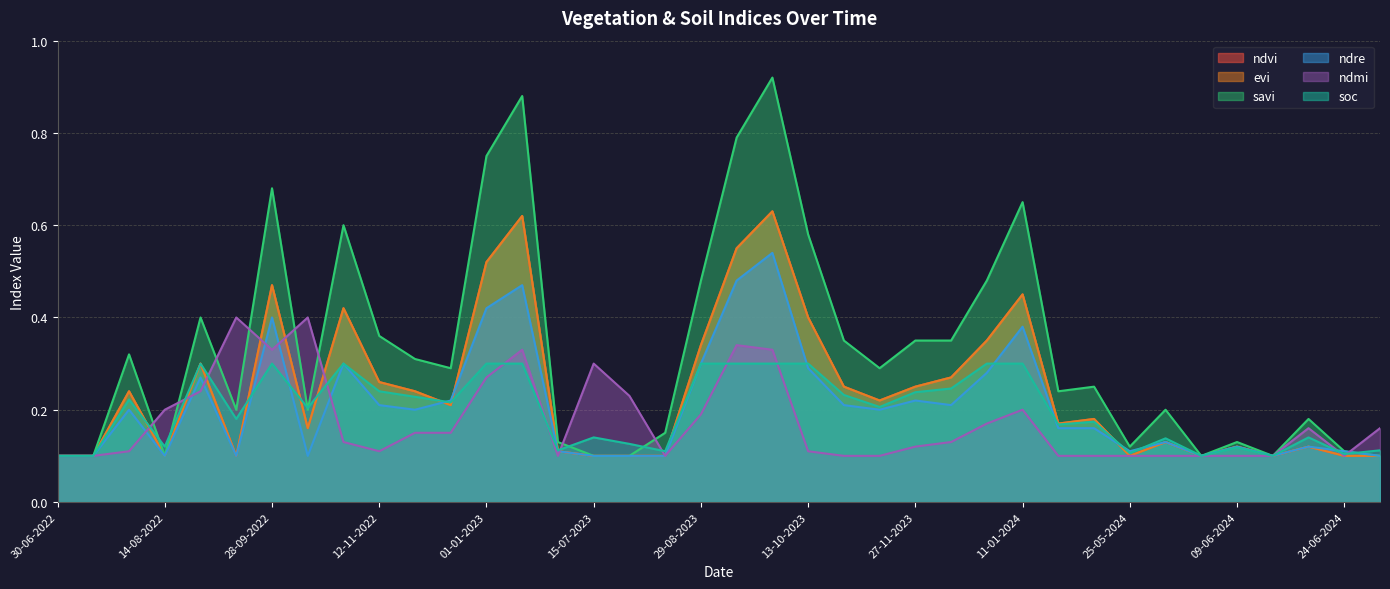

What is the value of the evi point at the 11th from the left?

0.2